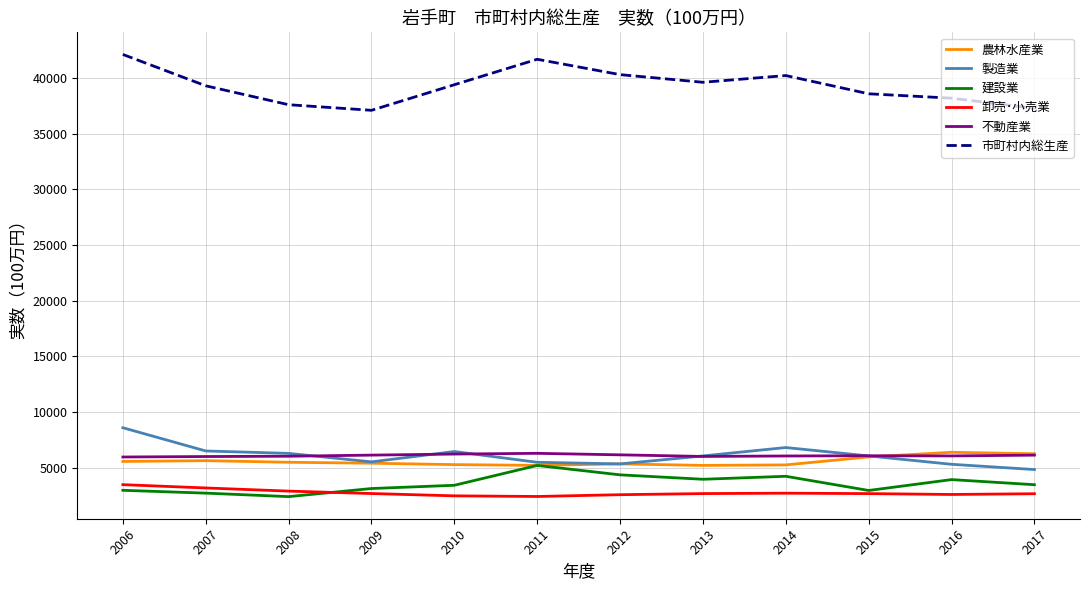

What is the smallest value displayed?

2384